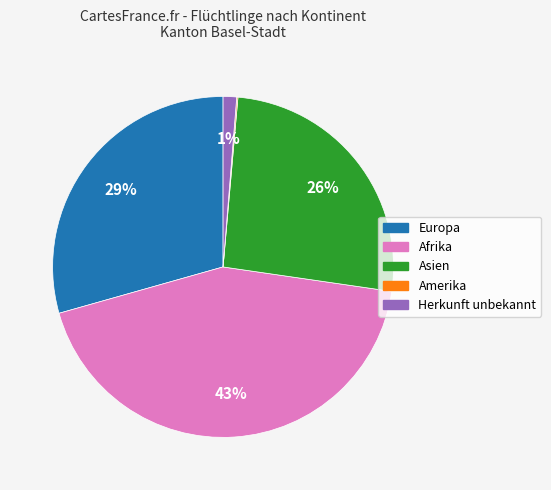

To the nearest percent, what is the average slice percentage?

20%